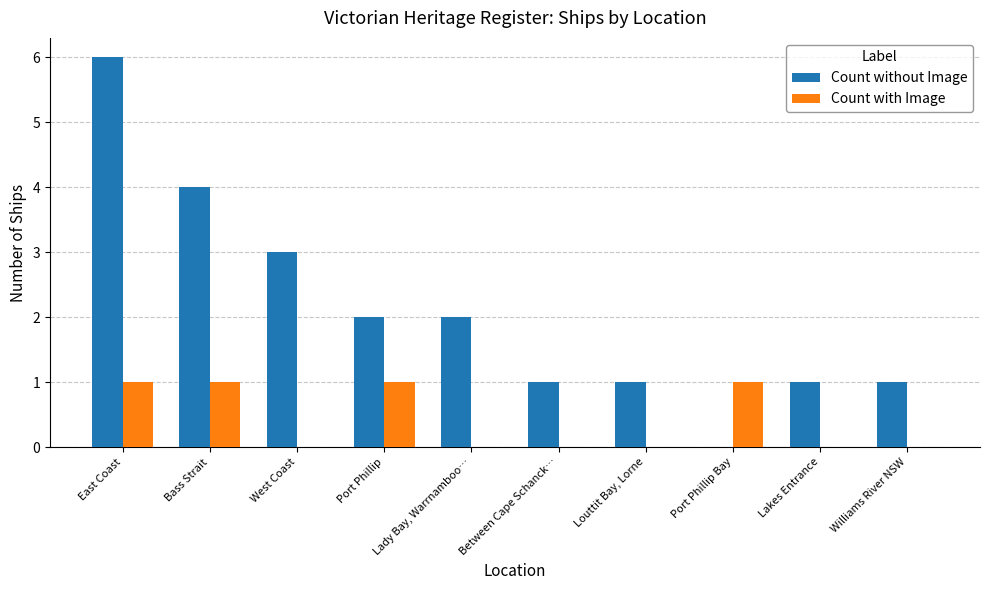

What is the sum of all Count without Image values?

21